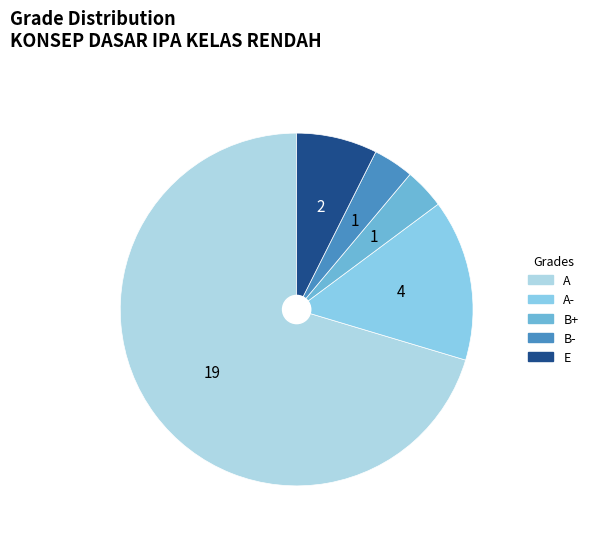

How many segments does this pie chart have?

5